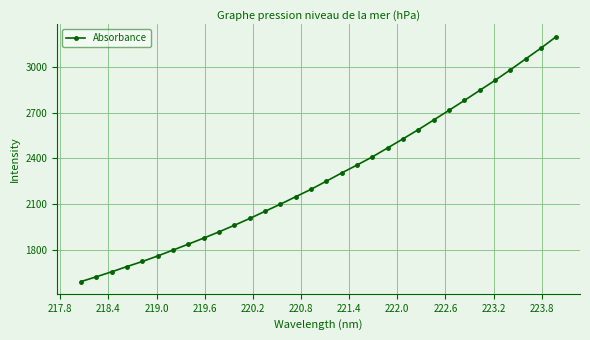

What is the smallest value displayed?

1593.4